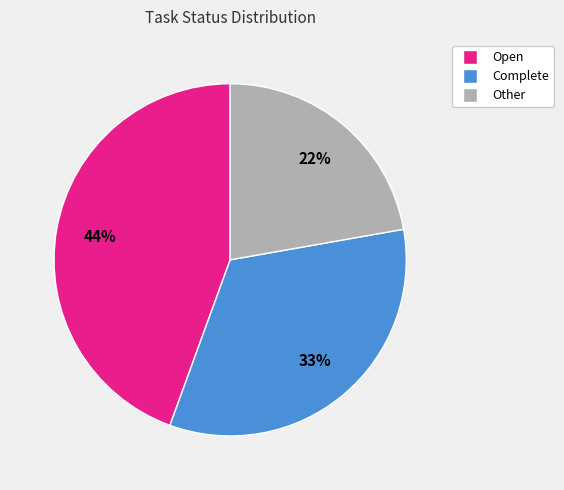

Rank the categories by value from highest to lowest.

Open, Complete, Other